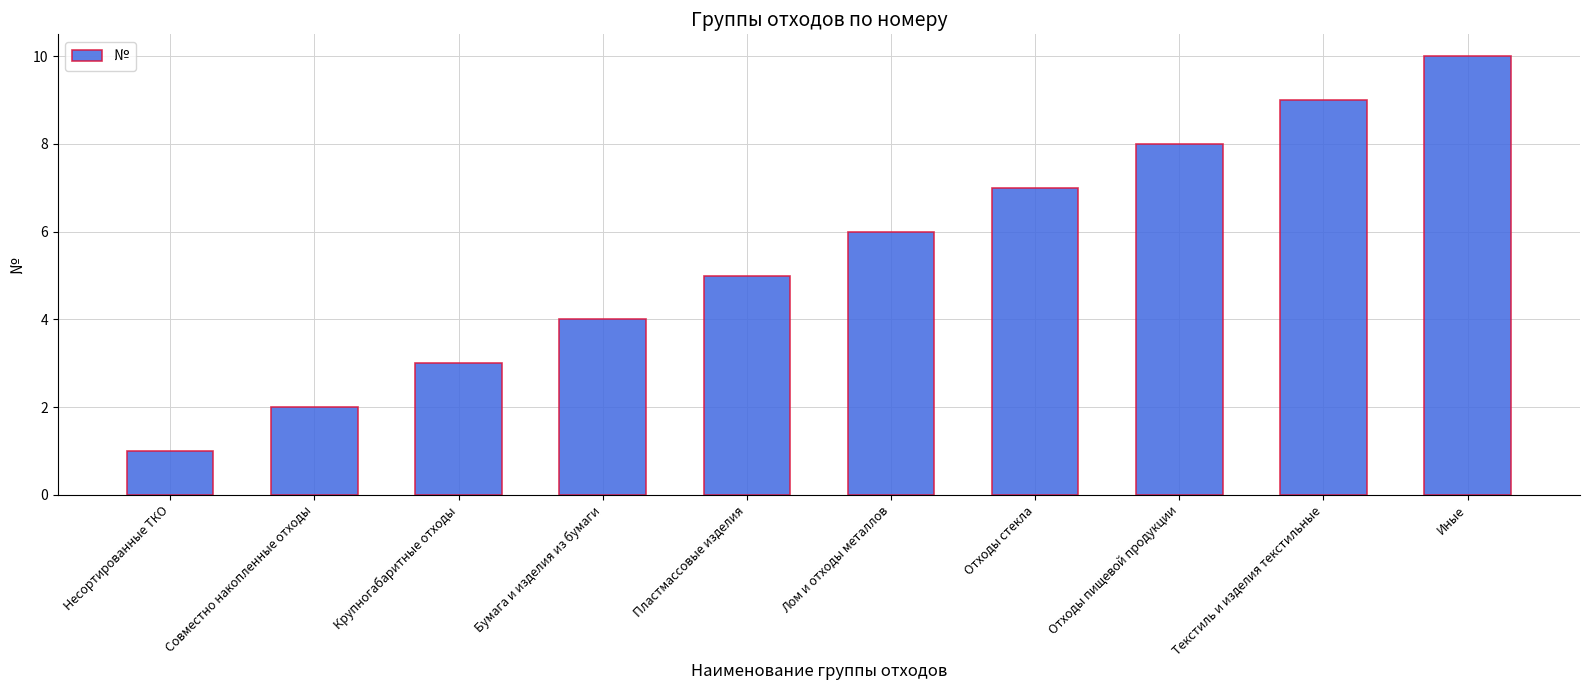

How many bars are there in total?

10